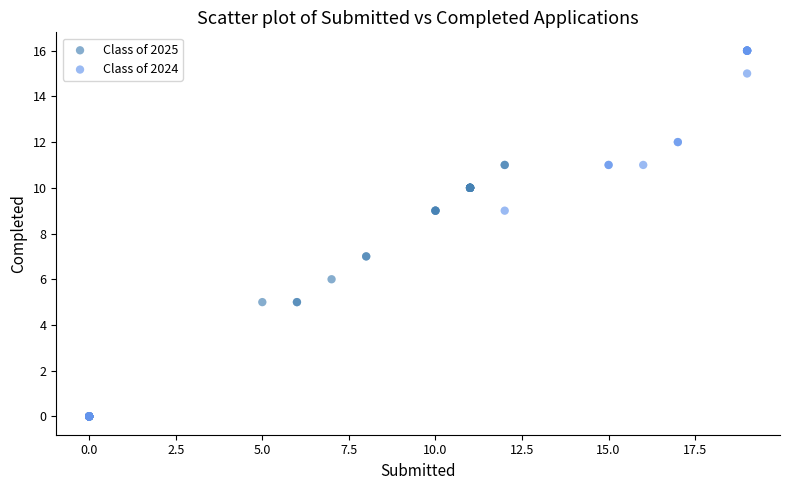

What are all the series names shown in the legend?

Class of 2025, Class of 2024